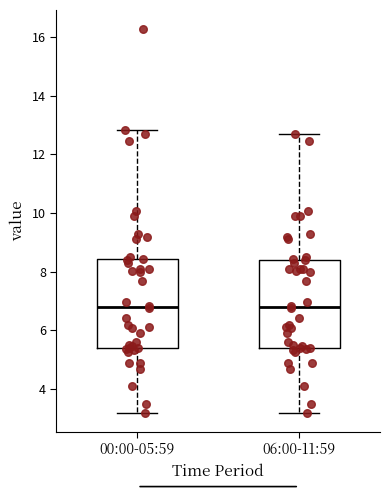

Reading left to right, read every box against the y-axis: the position of its median line, the range the box covers, and the ends of its whiskers. The values are not printed on the chart, so give them approximately, as read against the axis.

00:00-05:59: median 6.8, box 5.4 to 8.4, whiskers 3.2 to 12.8
06:00-11:59: median 6.8, box 5.4 to 8.4, whiskers 3.2 to 12.8